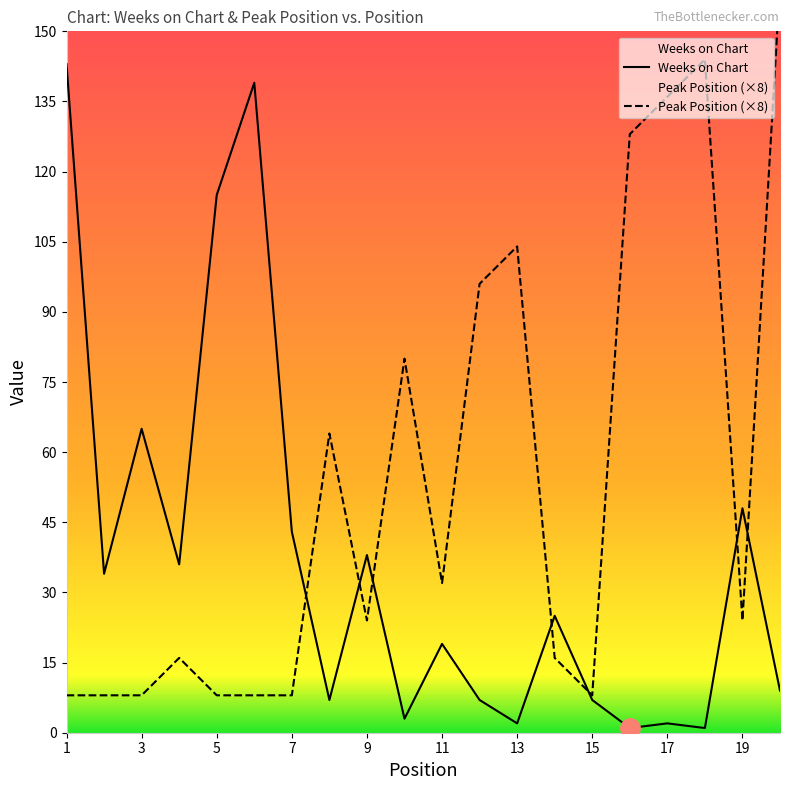

Reading left to right, what are all the values shown in this chart?

Weeks on Chart: 1=143	2=34	3=65	4=36	5=115	6=139	7=43	8=7	9=38	10=3	11=19	12=7	13=2	14=25	15=7	16=1	17=2	18=1	19=48	20=9
Peak Position: 1=8	2=8	3=8	4=16	5=8	6=8	7=8	8=64	9=24	10=80	11=32	12=96	13=104	14=16	15=8	16=128	17=136	18=144	19=24	20=160